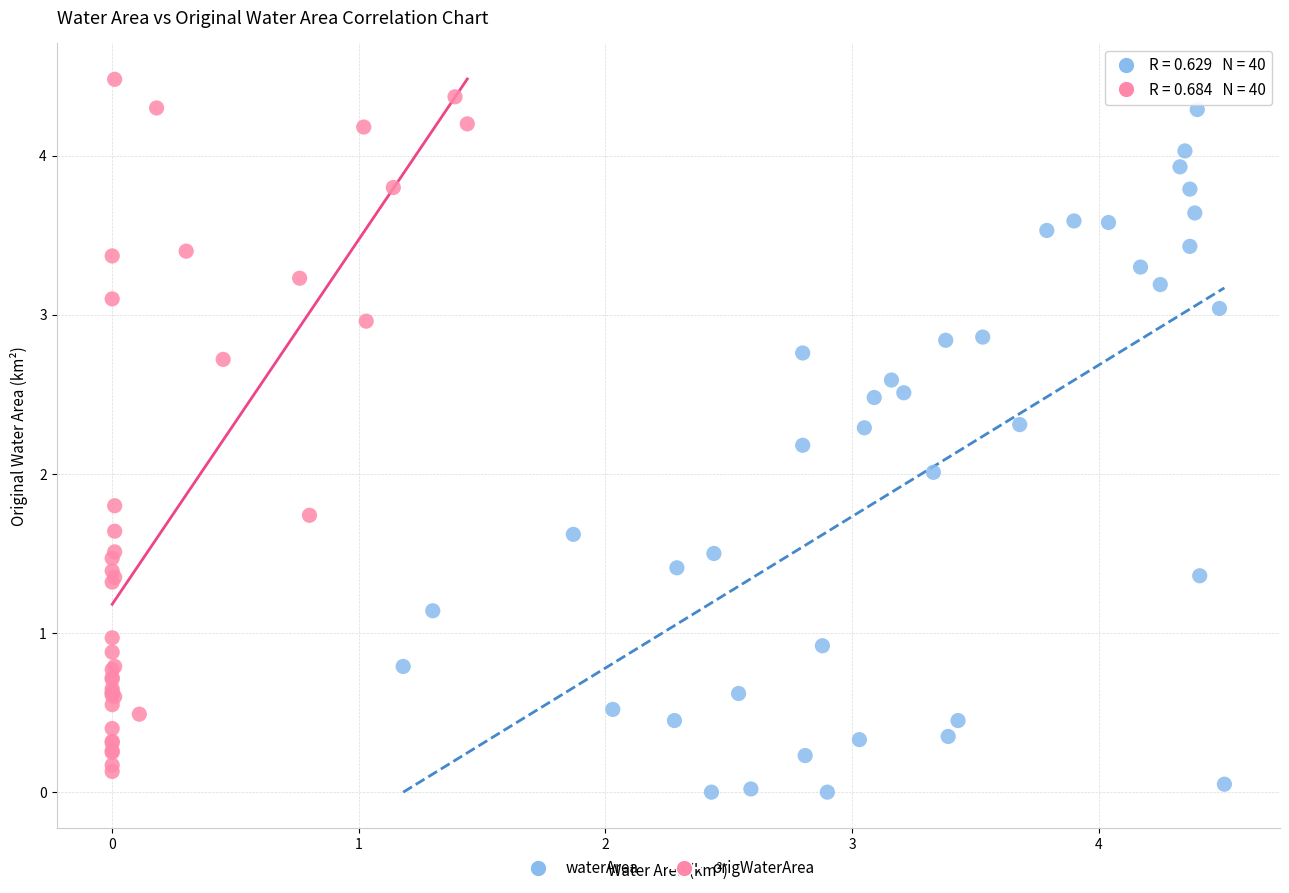

What are all the series names shown in the legend?

waterArea, origWaterArea